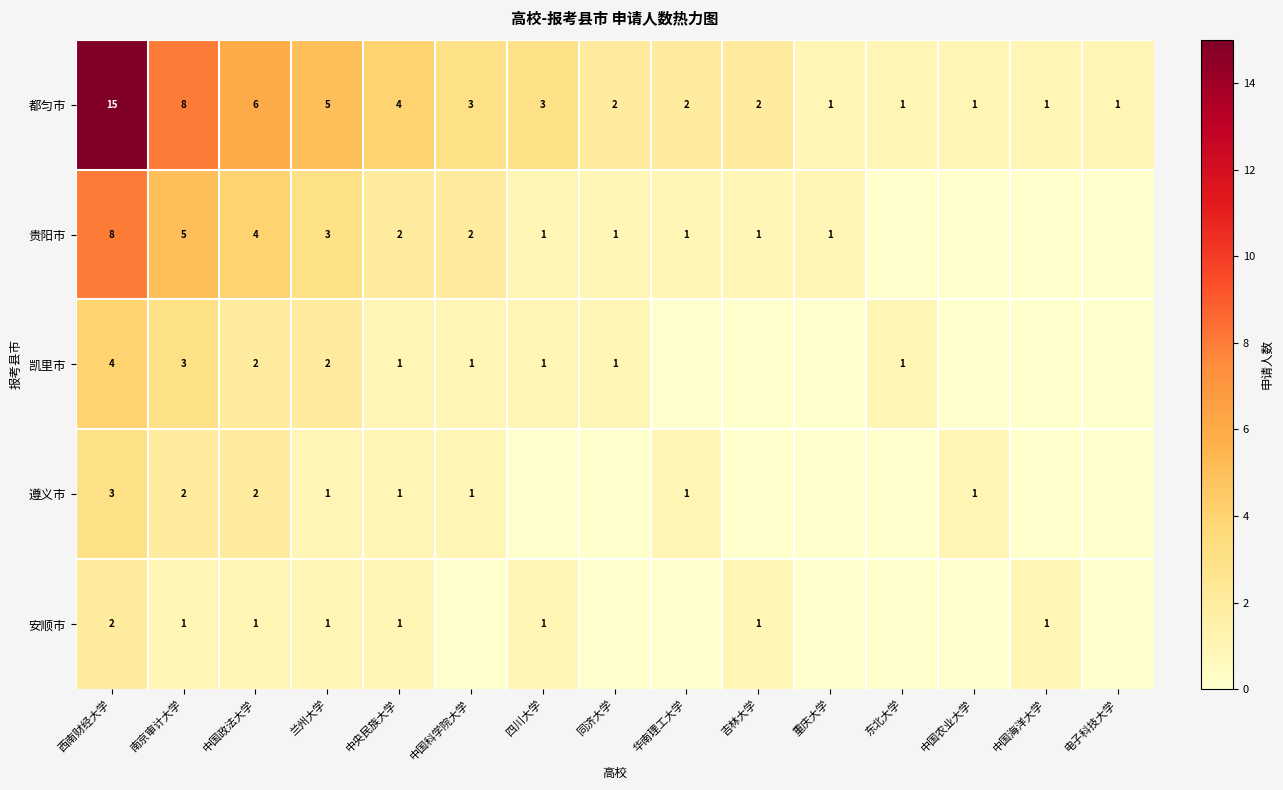

What is the sum of all 都匀市 values?

55